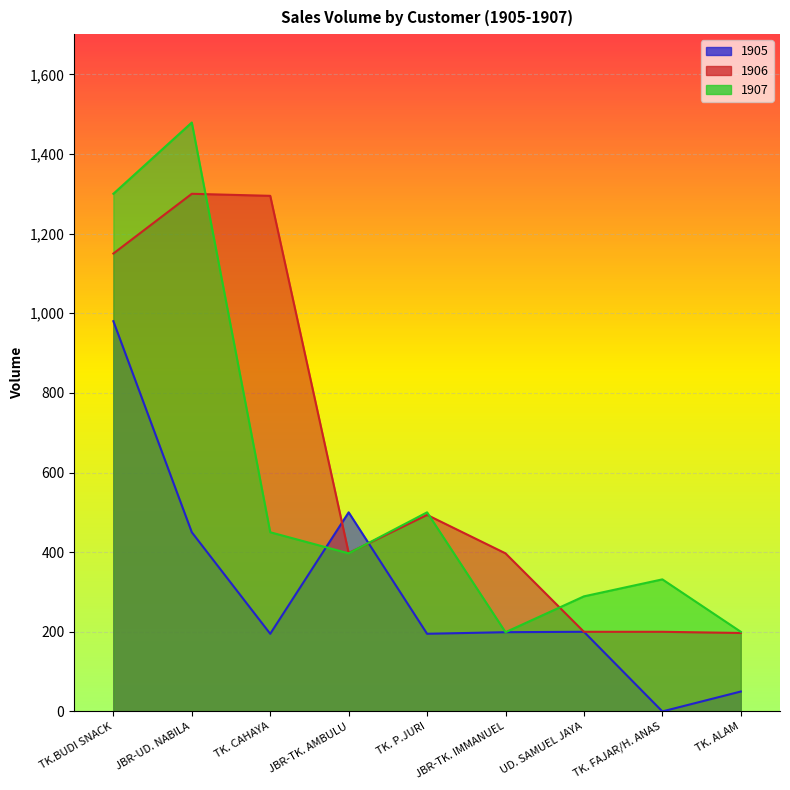

Reading left to right, transcribe all the data shown in this chart.

1905: 980.0	450.0	195.0	500.0	195.0	199.0	200.0	0.0	50.0
1906: 1150.0	1300.0	1294.9	398.0	493.5	397.0	200.0	200.0	197.0
1907: 1300.0	1479.0	450.0	397.0	500.0	199.0	289.0	331.7	200.0